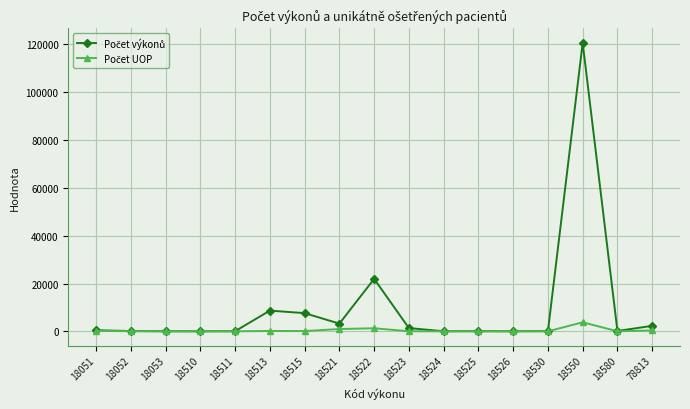

What is the maximum value shown in the chart?

120652